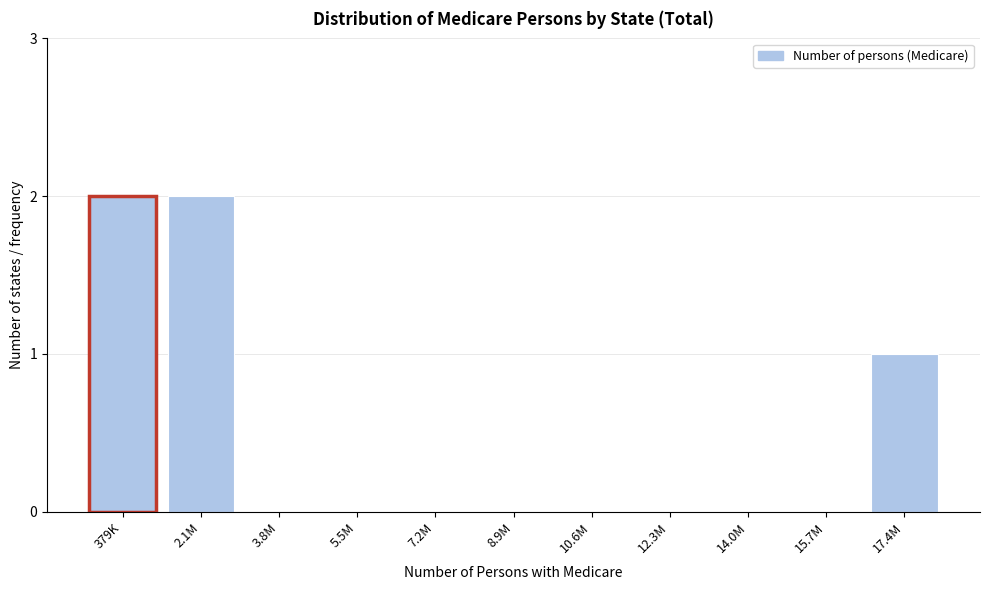

Reading right to left, transcribe all the data shown in this chart.

17.4M=1	15.7M=0	14.0M=0	12.3M=0	10.6M=0	8.9M=0	7.2M=0	5.5M=0	3.8M=0	2.1M=2	379K=2